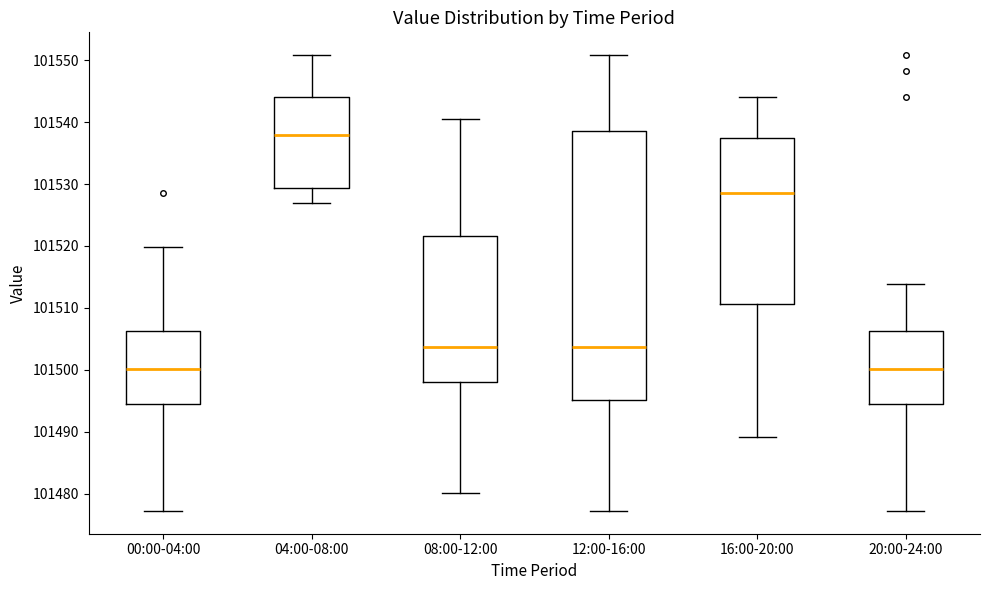

Reading left to right, transcribe this box plot: for each box, give where its median line is, the range the box spans, and where its two whiskers end, as read against the y-axis. The values are not printed on the chart, so give them approximately, as read against the axis.

00:00-04:00: median 101500, box 101495 to 101506, whiskers 101477 to 101520
04:00-08:00: median 101538, box 101529 to 101544, whiskers 101527 to 101551
08:00-12:00: median 101504, box 101498 to 101522, whiskers 101480 to 101541
12:00-16:00: median 101504, box 101495 to 101539, whiskers 101477 to 101551
16:00-20:00: median 101529, box 101511 to 101537, whiskers 101489 to 101544
20:00-24:00: median 101500, box 101495 to 101506, whiskers 101477 to 101514